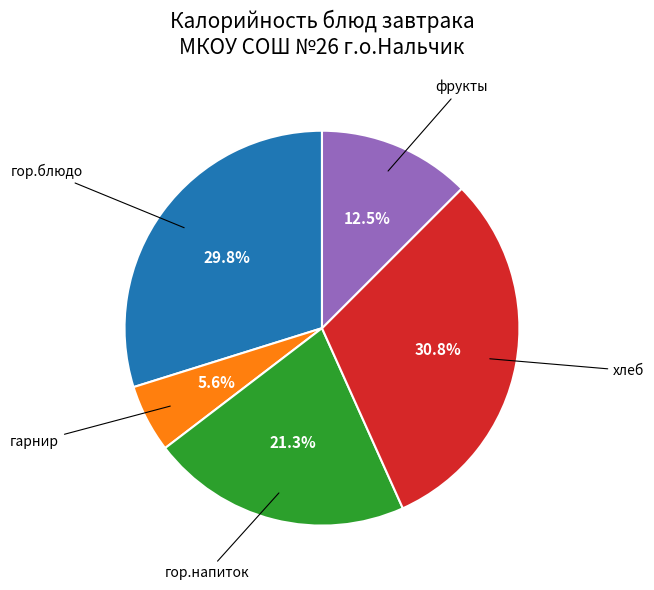

Count the number of slices in the pie.

5